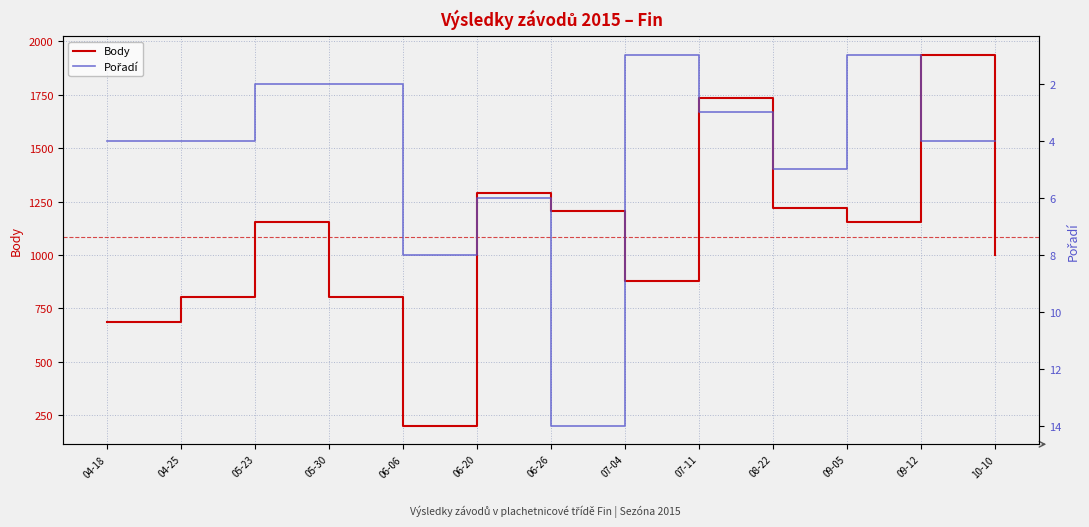

Which series has the largest total across all categories?

Body